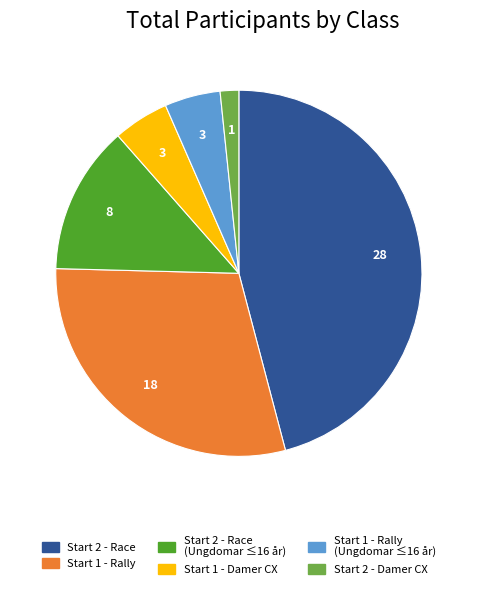

Is there a majority slice in this chart?

No